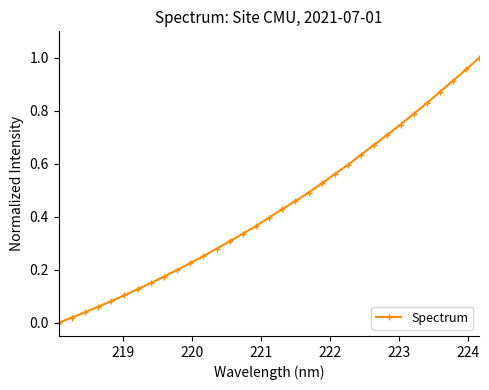

What is the sum of all values?

14.3